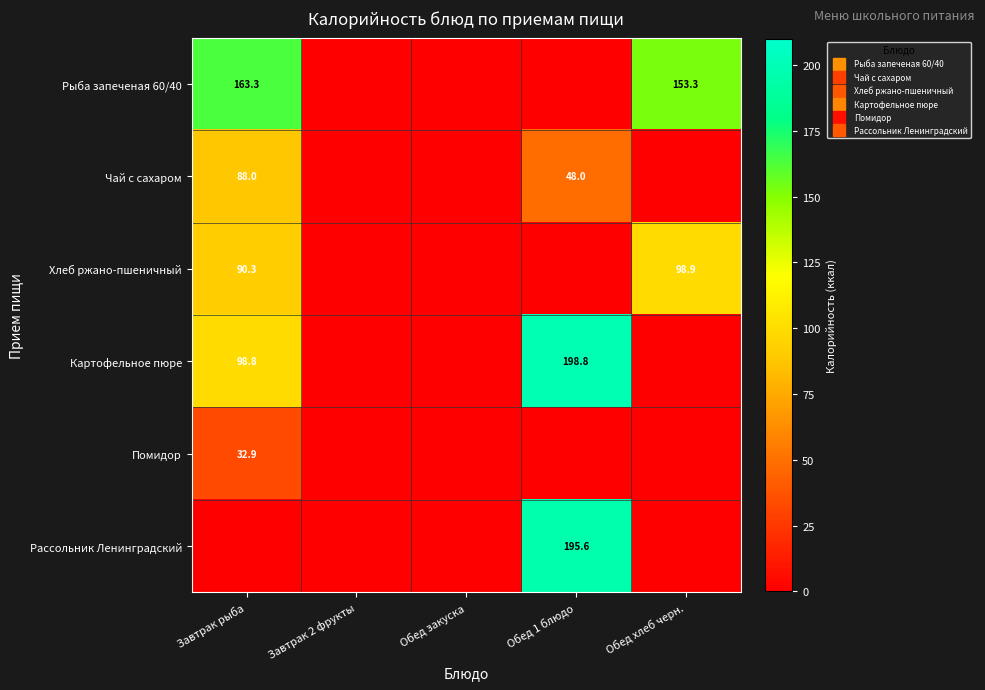

At how many categories does at least one series exceed 136?

3